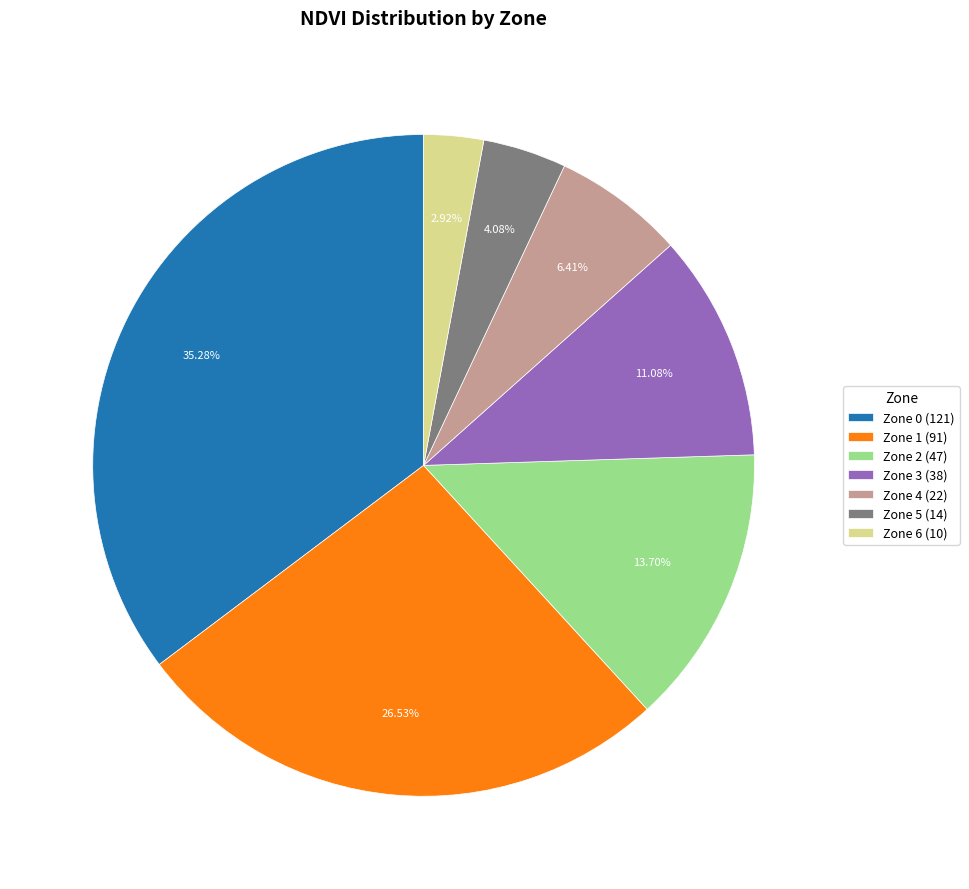

Approximately how many times larger is the value at Zone 2 compared to Zone 3?

1.2